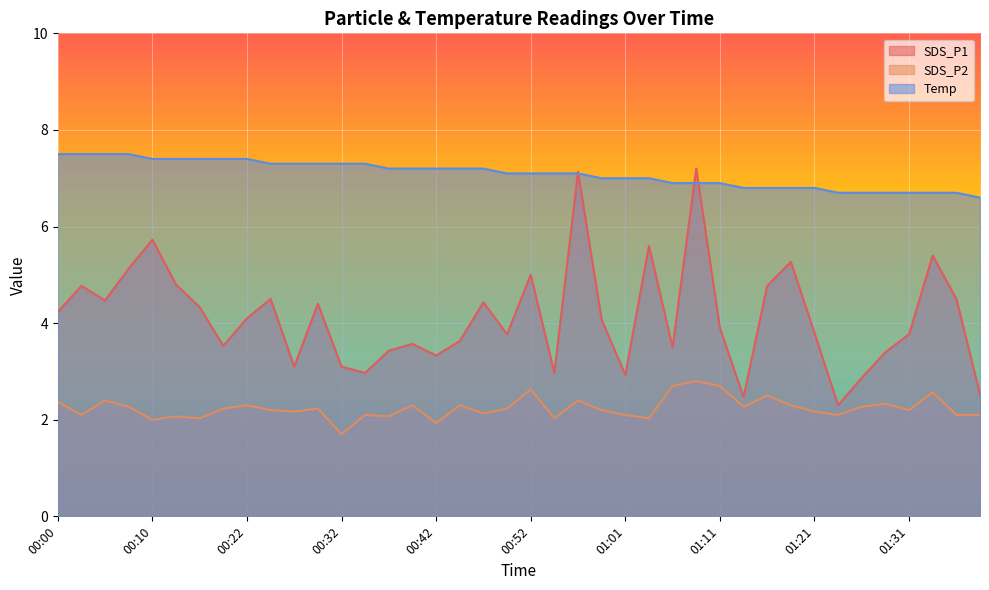

Between 00:54 and 01:16, which series saw the biggest shift?

SDS_P1